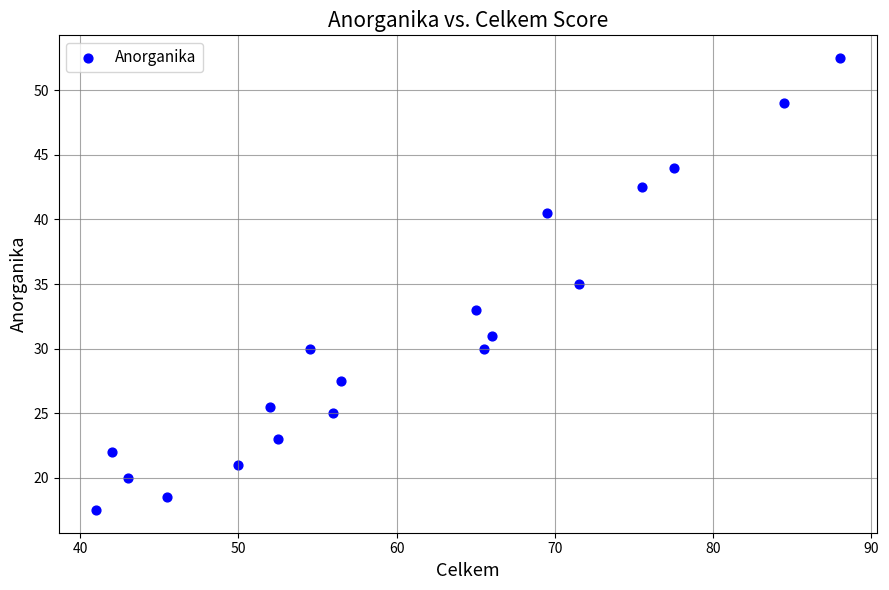

What is the range of Y values (max minus min)?

35.0